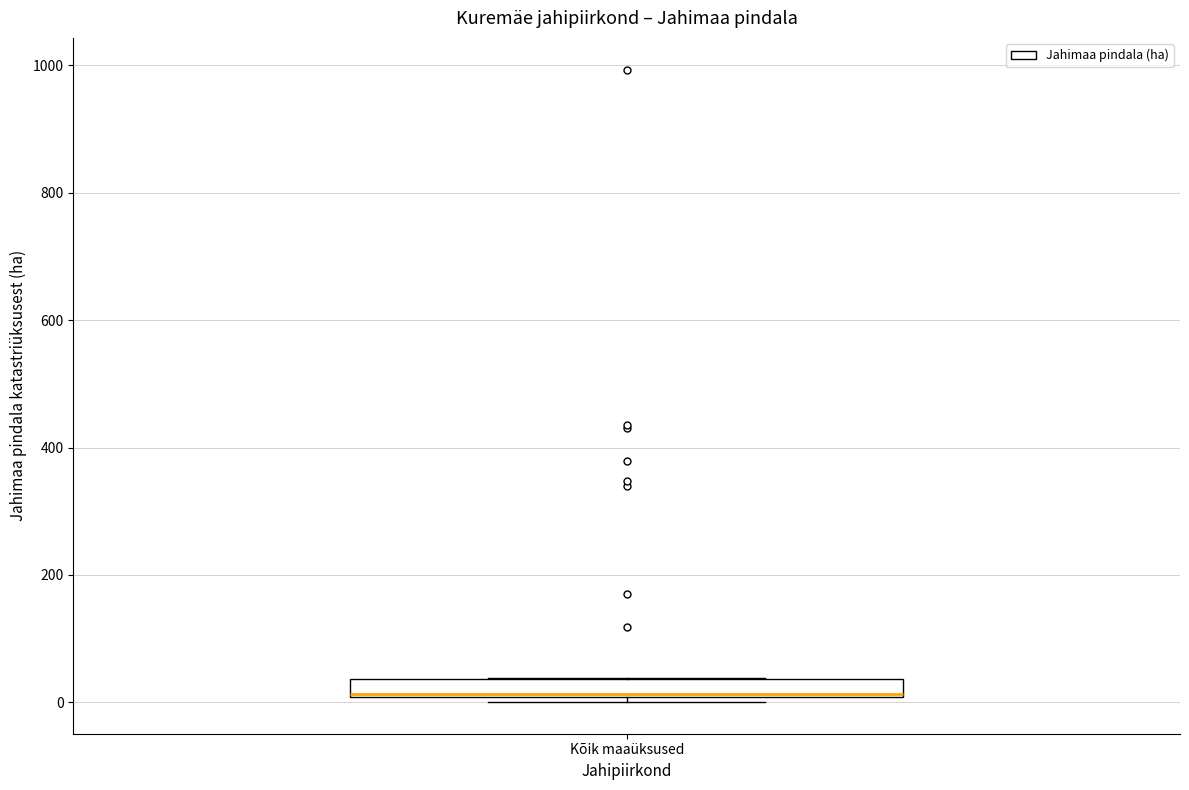

Where does the median line of the box for Kõik maaüksused sit on the y-axis? The values are not printed on the chart, so give them approximately, as read against the axis.

20